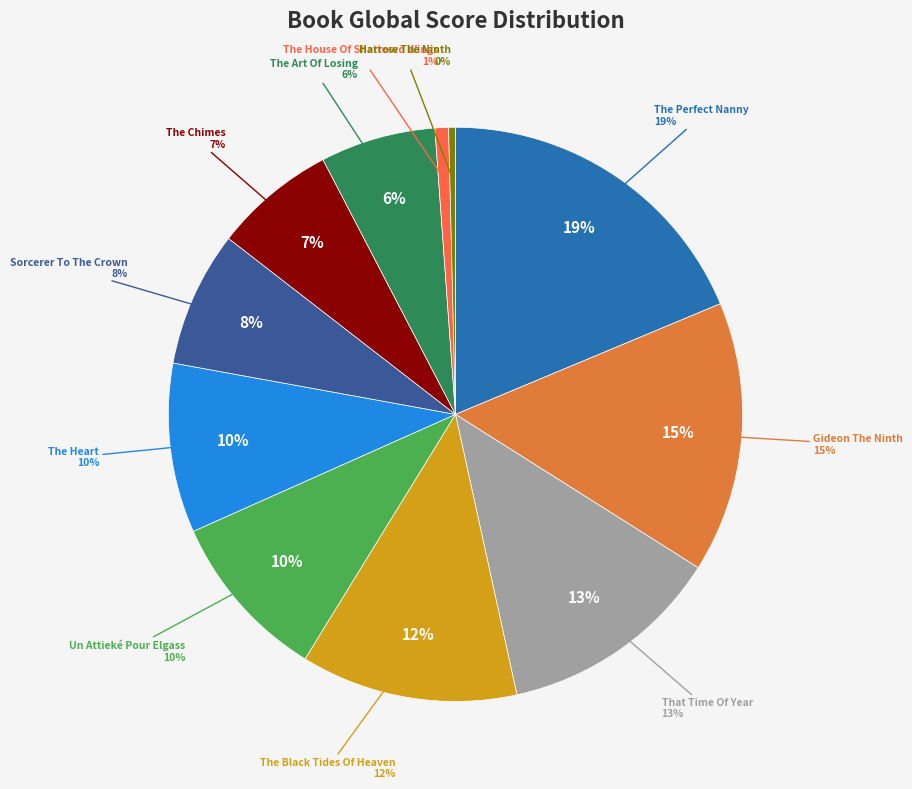

What is the total percentage of The Art Of Losing and The Heart?

16.0%